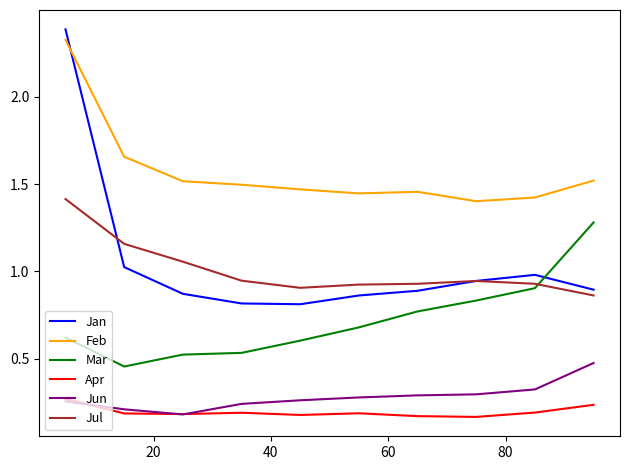

What is the maximum value shown in the chart?

2.4